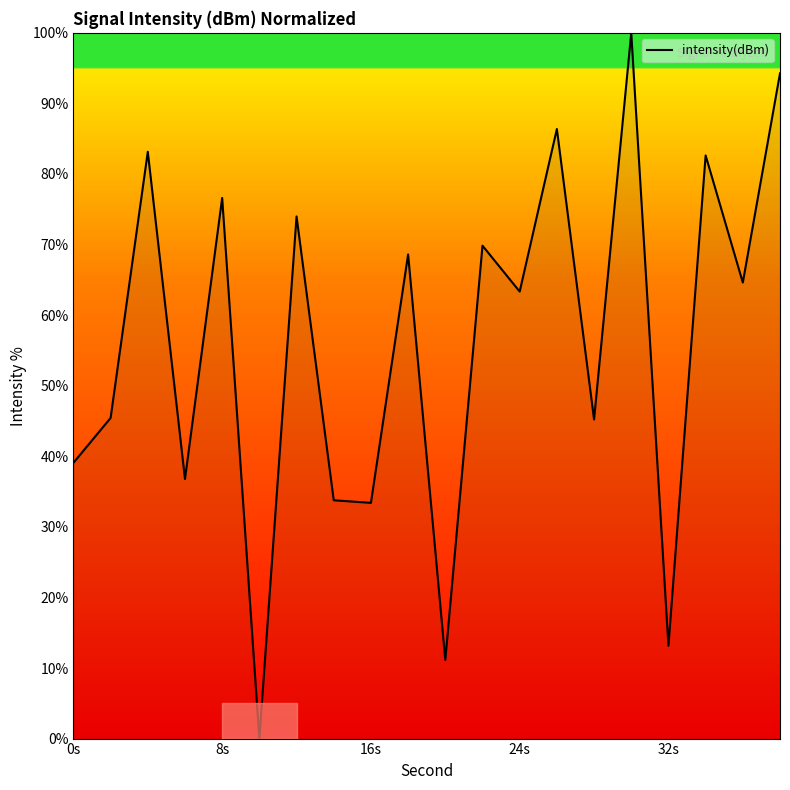

What is the maximum value shown in the chart?

100.0